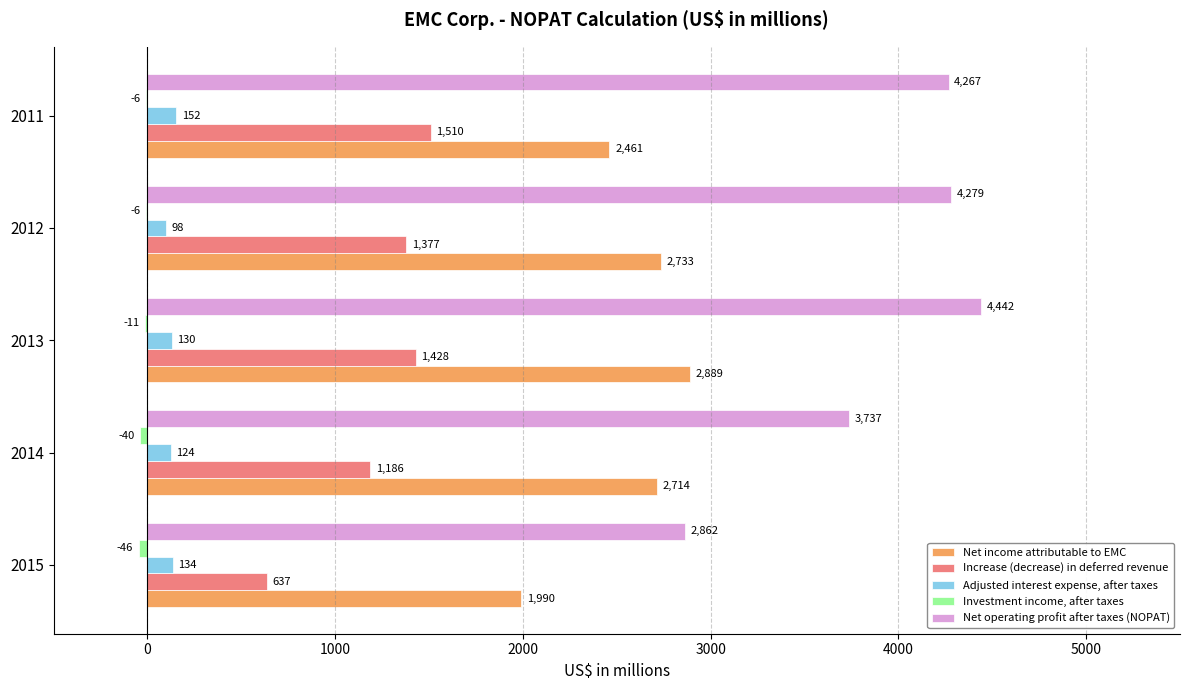

How many distinct data groups are displayed?

5